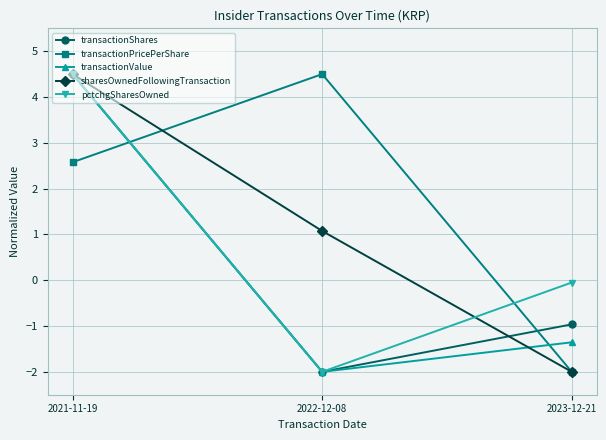

Does the chart have visible grid lines?

Yes